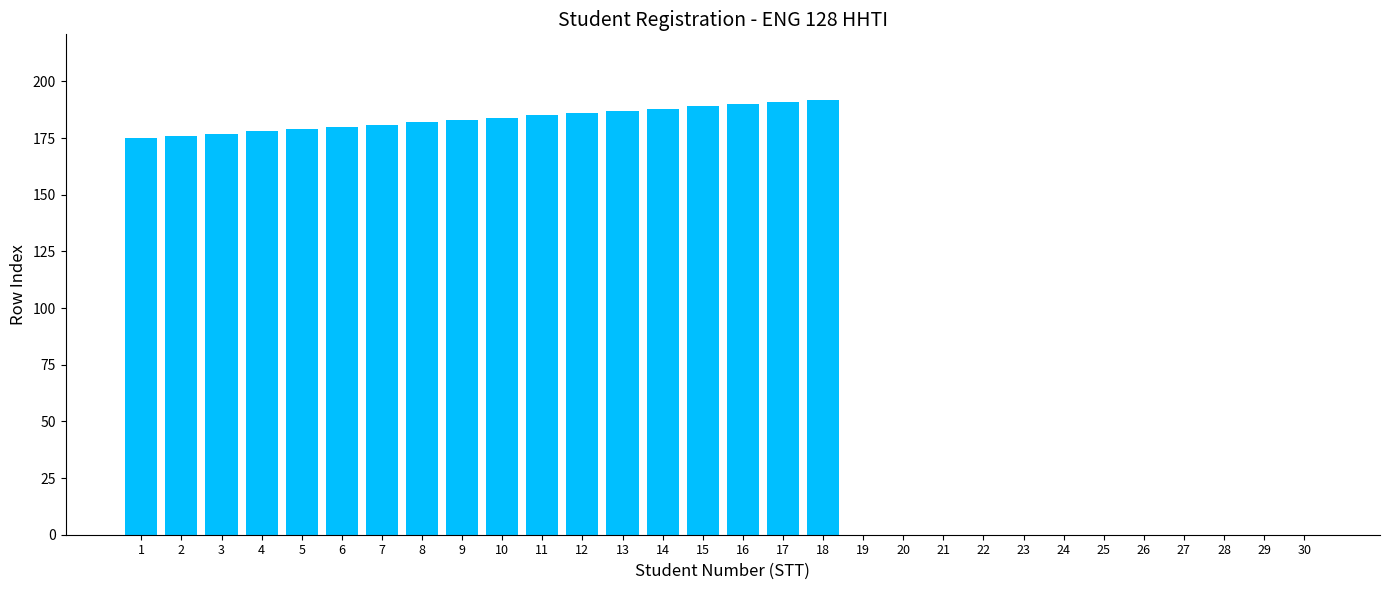

Is it true that the value at 15 is 130?

False